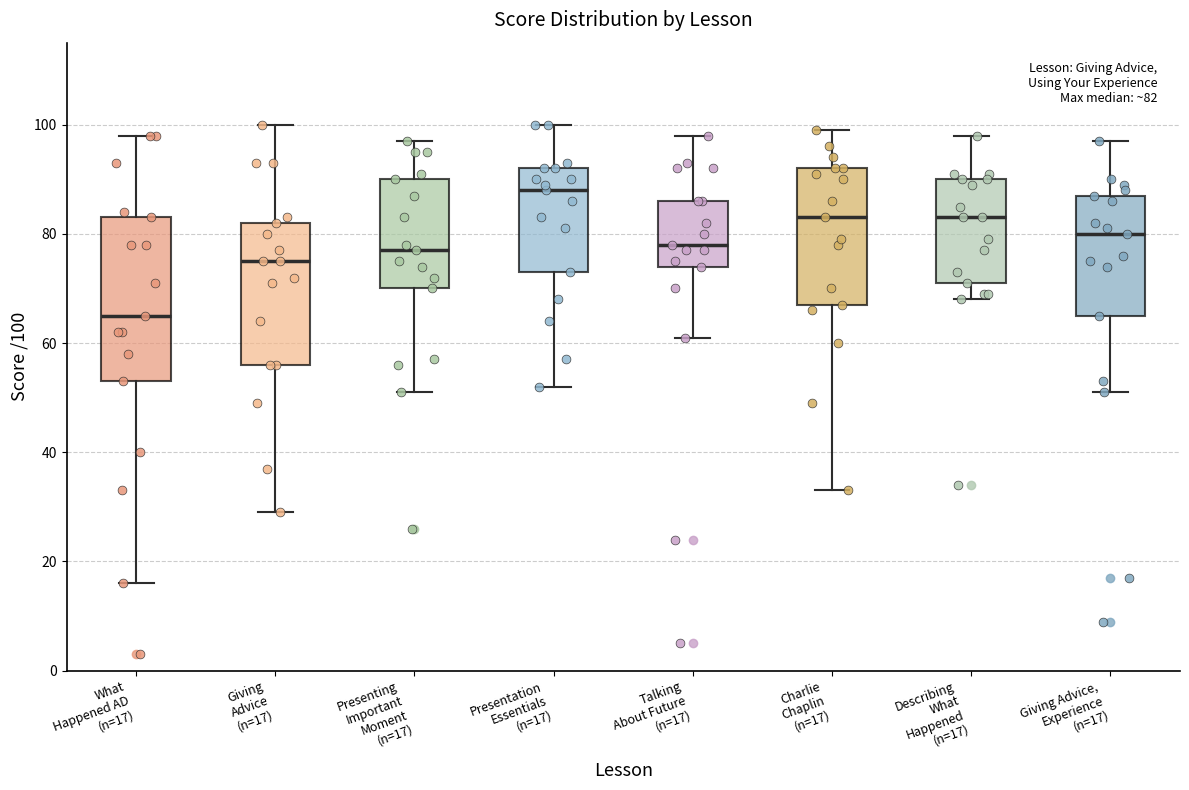

Which box has the highest median line?

Presentation Essentials (n=17)